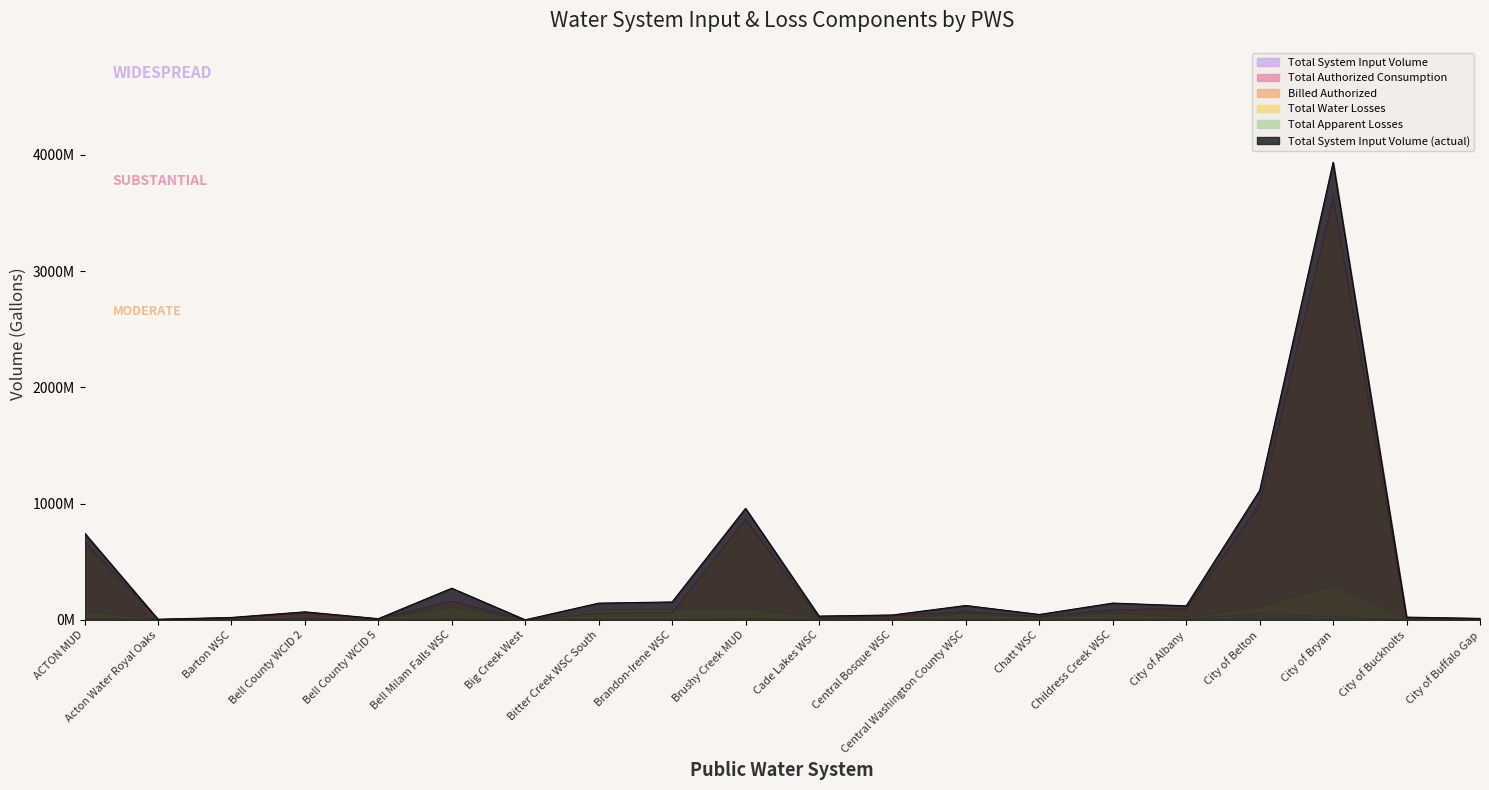

What is the approximate value of Total System Input Volume at Cade Lakes WSC?

33.2